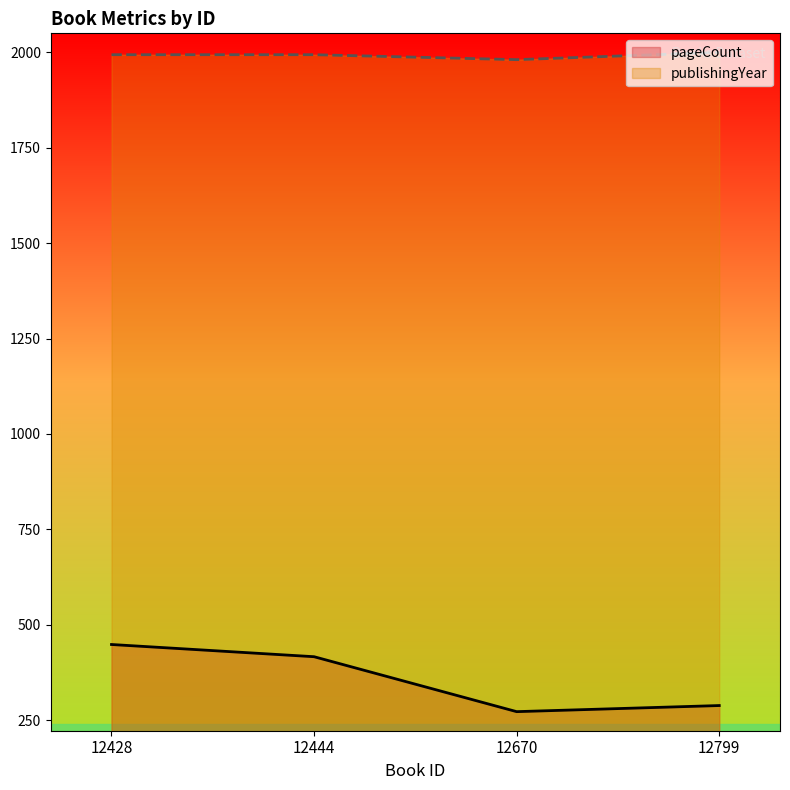

Is it true that publishingYear equals 2000 at 12799?

True